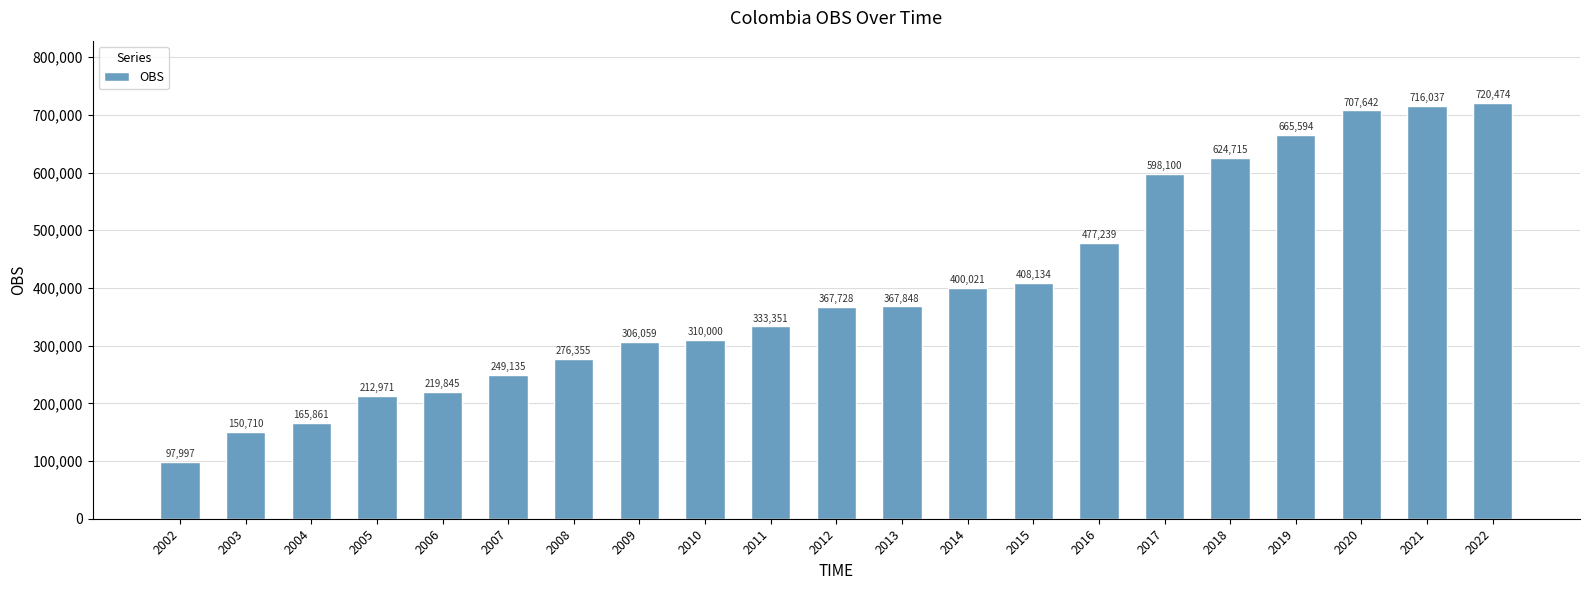

How many data points are less than 367728?

10